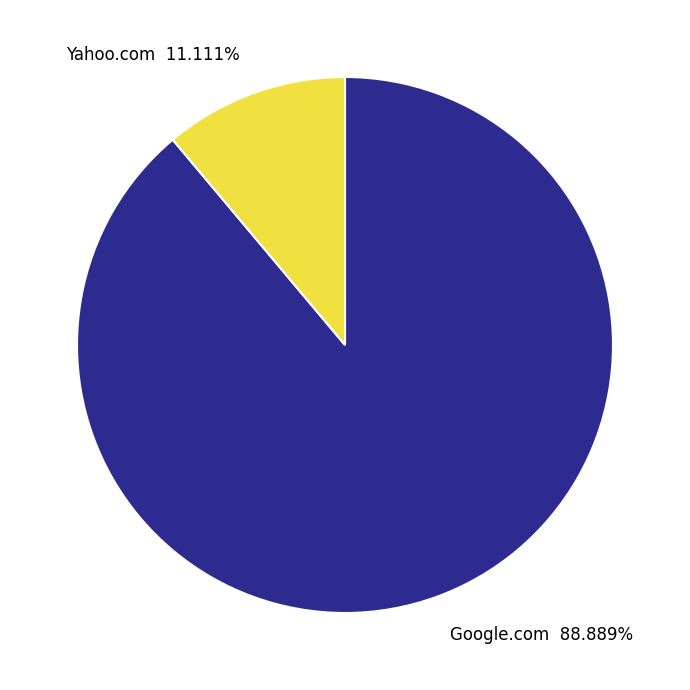

To the nearest percent, what percentage of the pie is Google.com?

89%